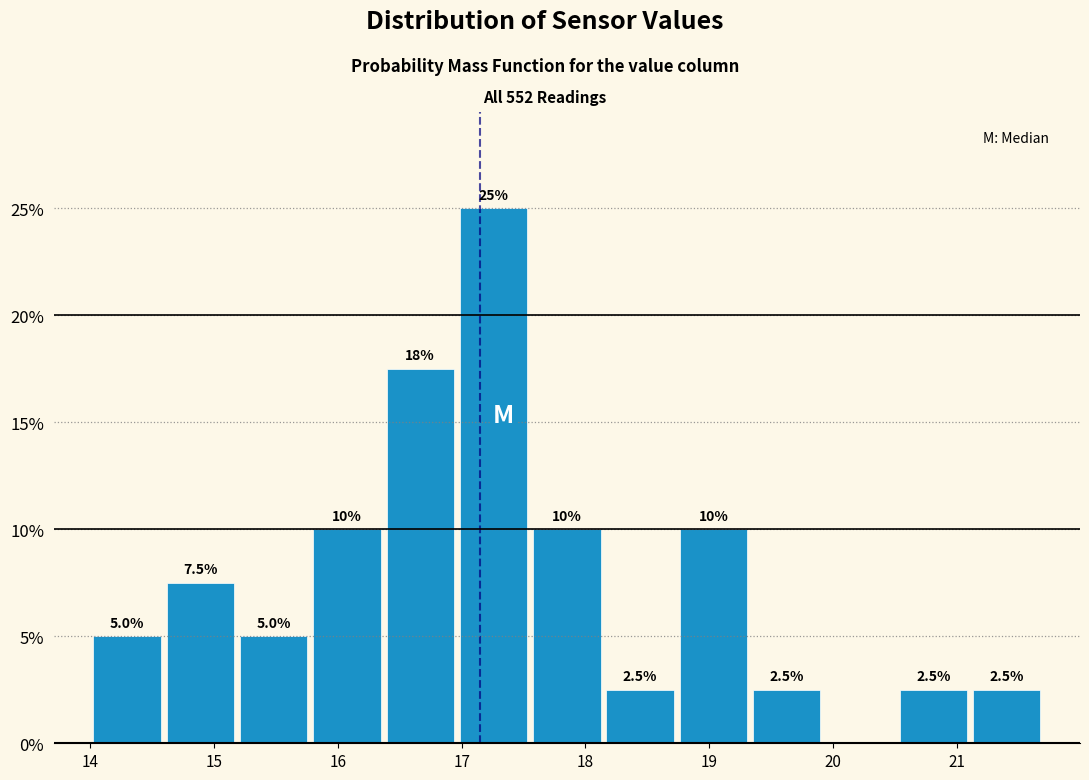

Over which range of the x-axis is the bar tallest?

17.0 to 17.6